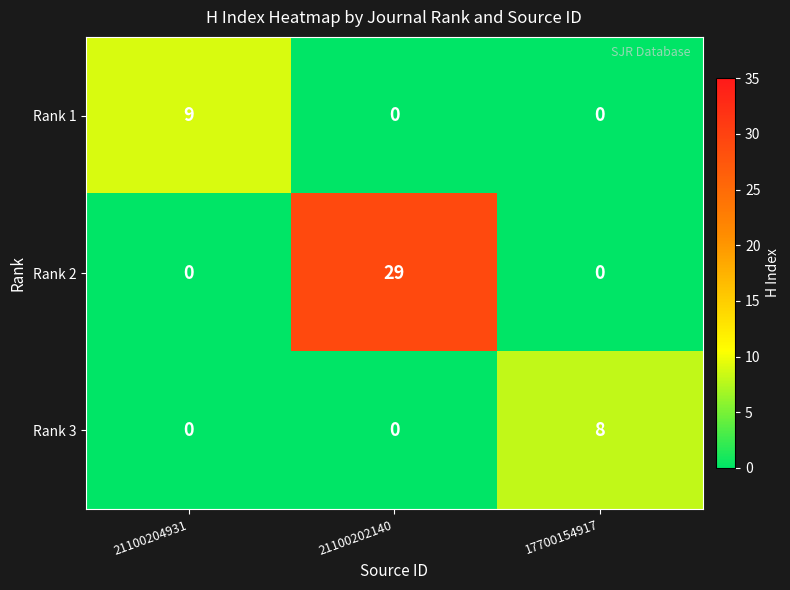

Is it true that Rank 2 equals 0 at 17700154917?

True